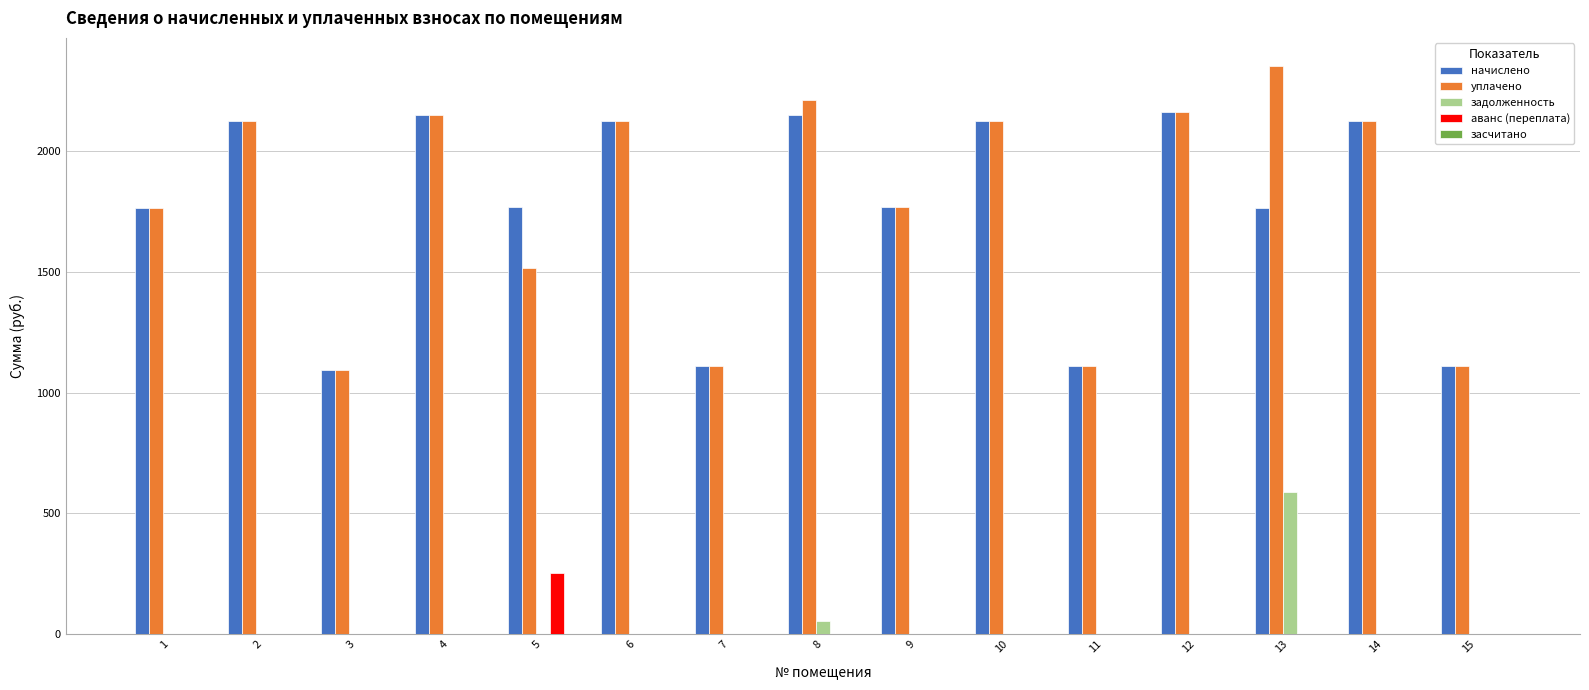

At which category is the sum across all series the highest?

13